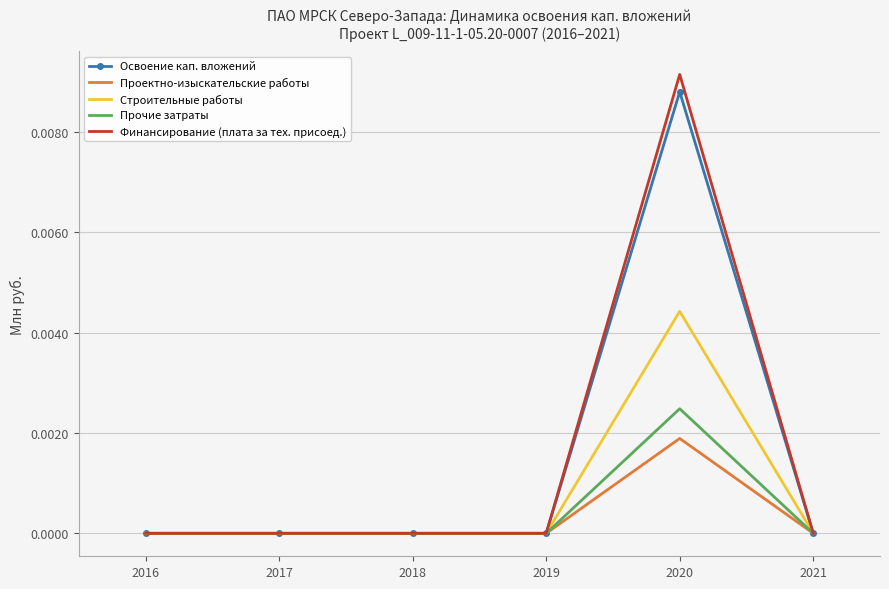

At which label does Освоение кап. вложений reach its peak?

2020